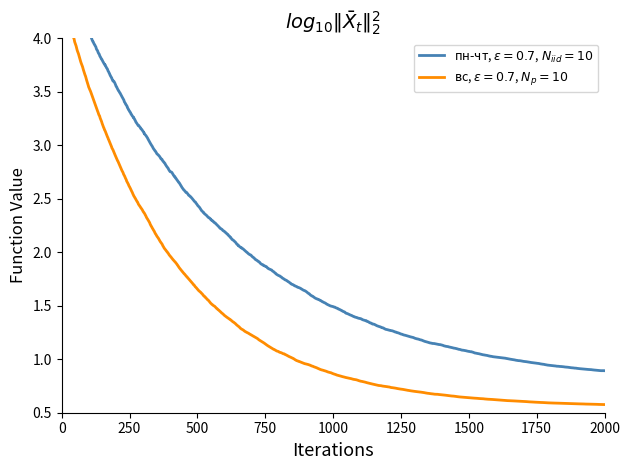

What is the value of the пн-чт (Дней) point at the 16th from the left?

2